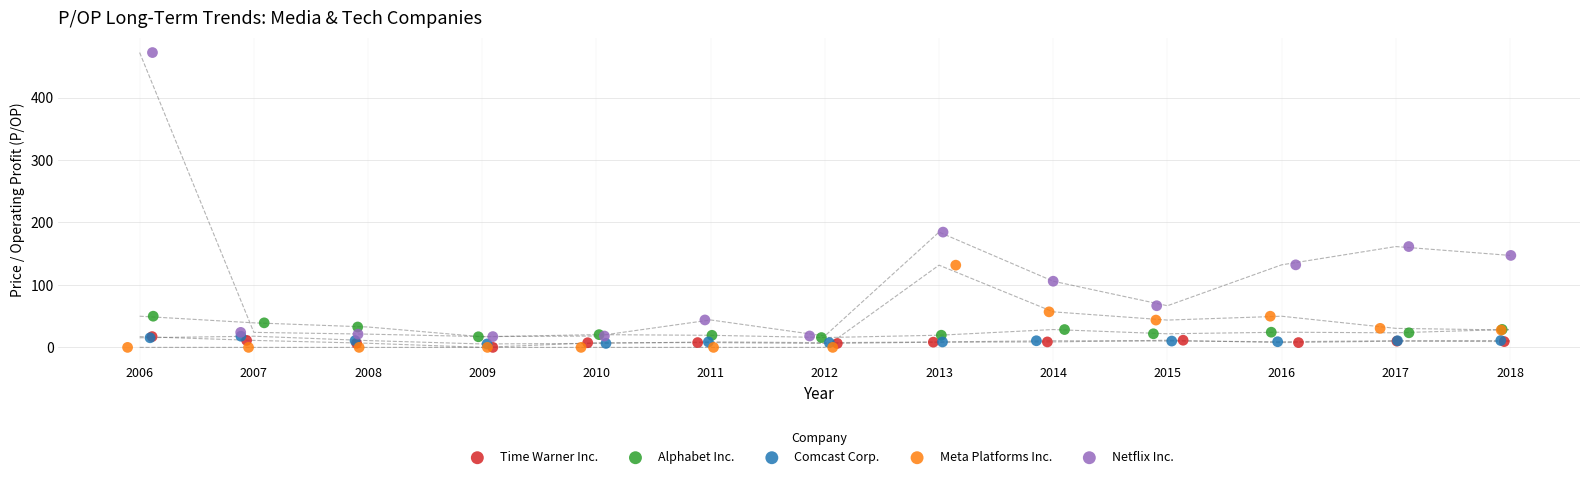

Which series reaches the maximum Y coordinate?

Netflix Inc.